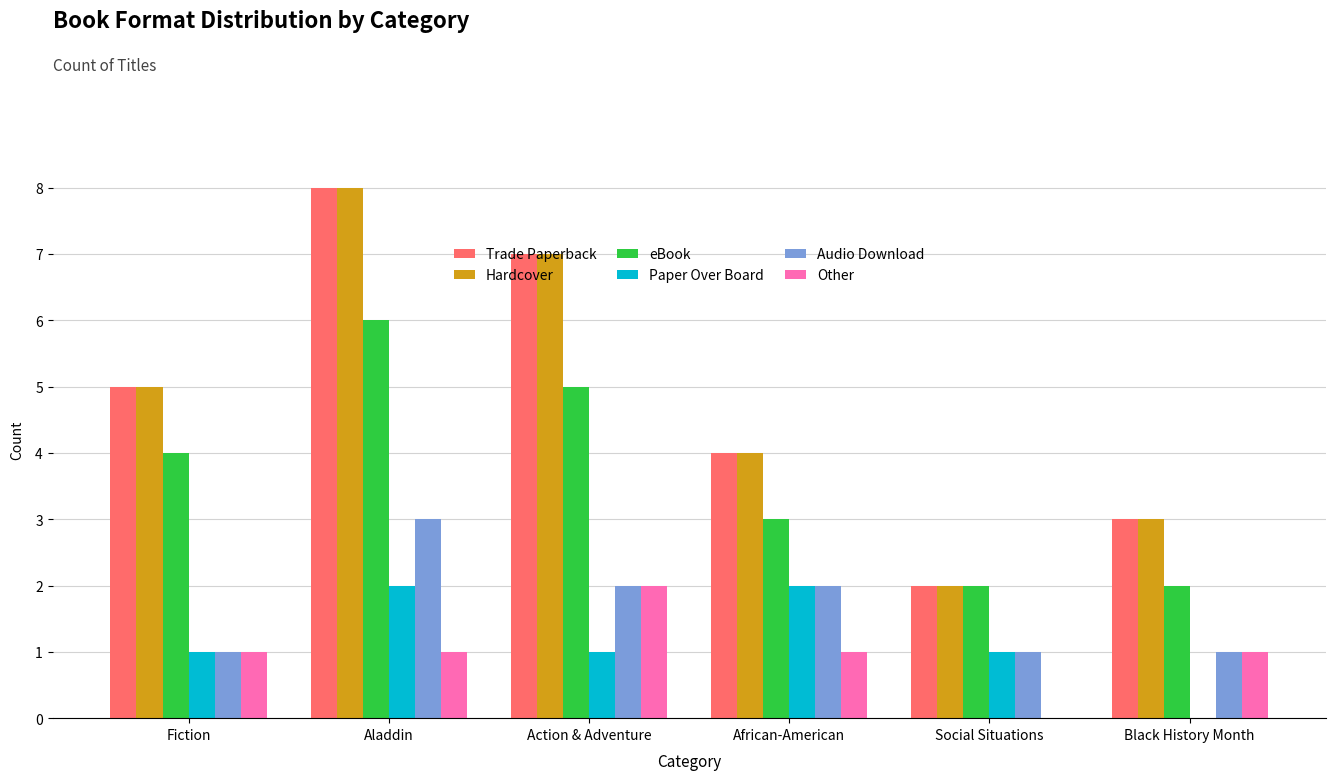

Which label corresponds to the largest value in the chart?

Aladdin